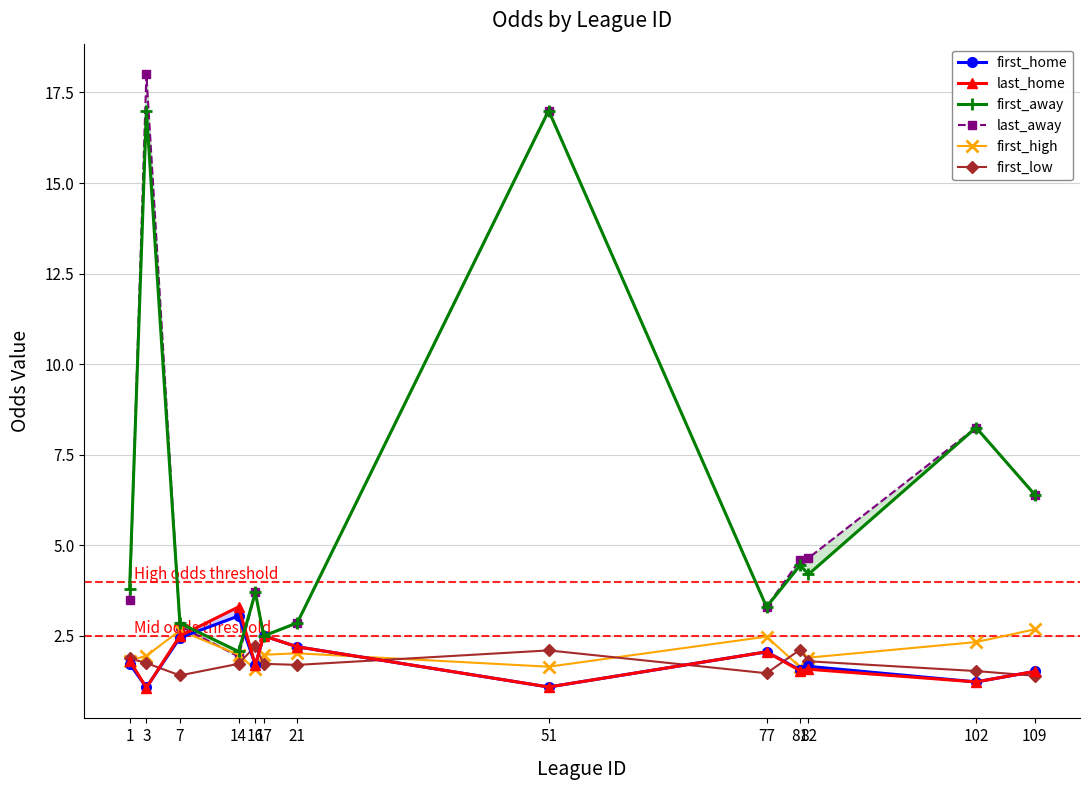

What is the difference between the highest and lowest values at 21?

1.2